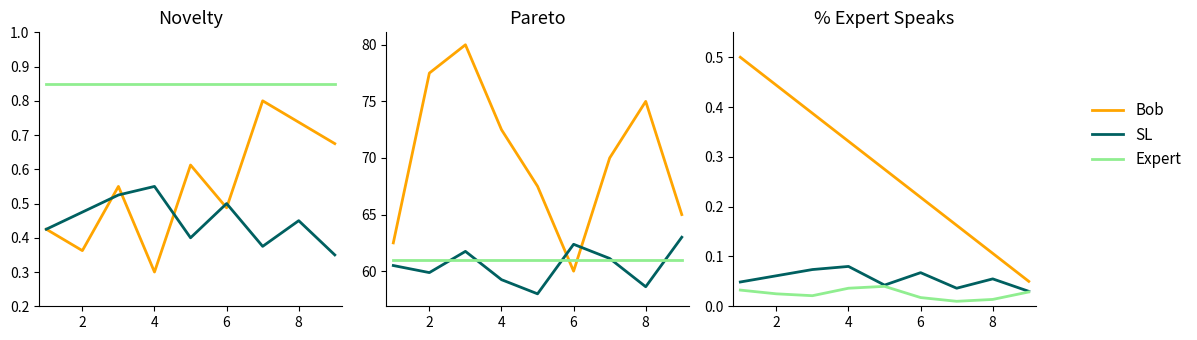

Does the chart have visible grid lines?

No